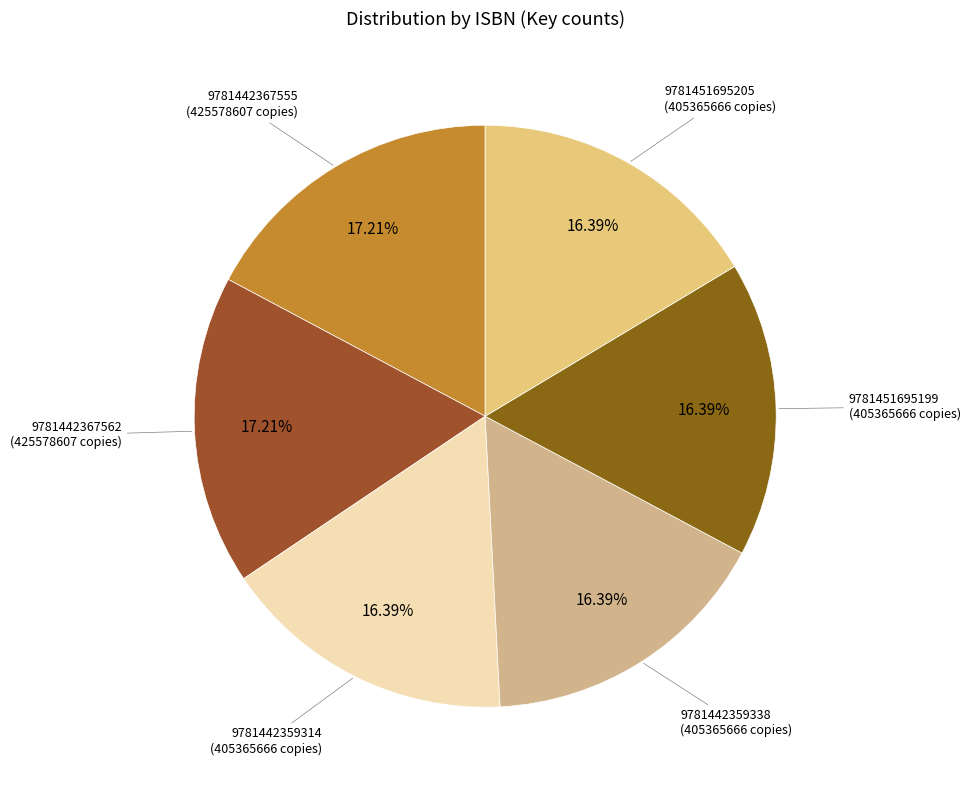

How many slices are in this pie chart?

6